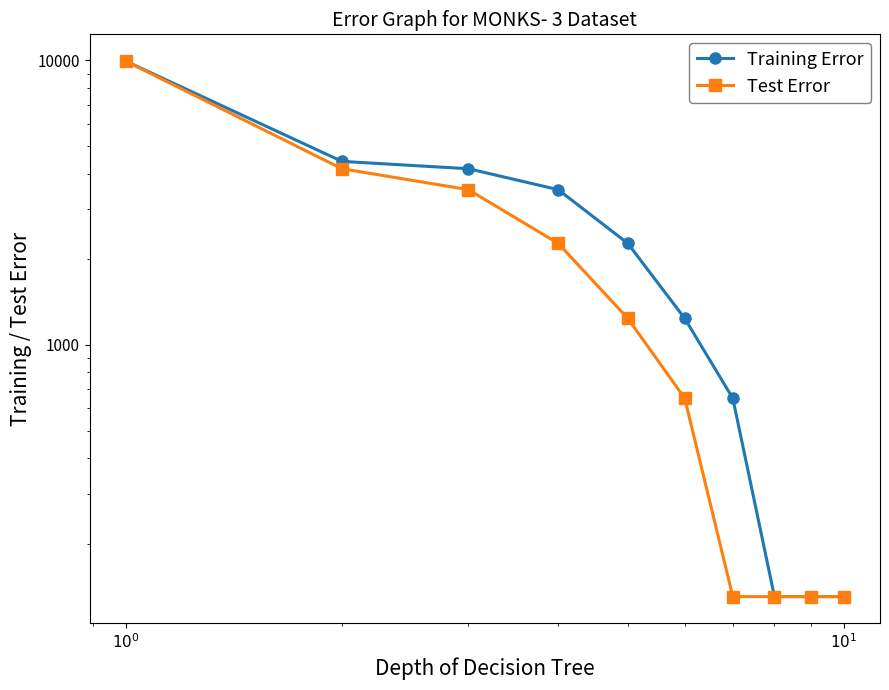

Which series has the widest spread of values?

Training Error